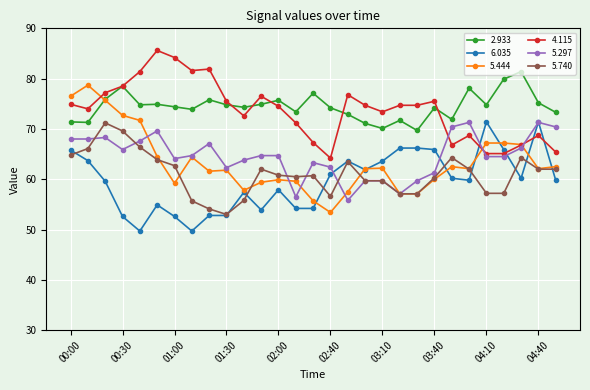

Count the number of categories in the chart.

29